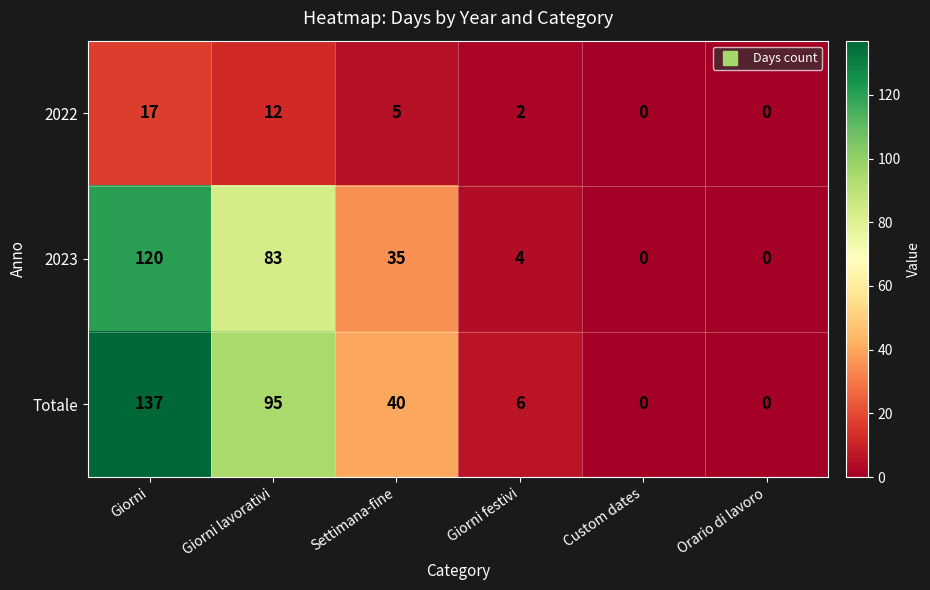

At which category is the sum across all series the highest?

Giorni